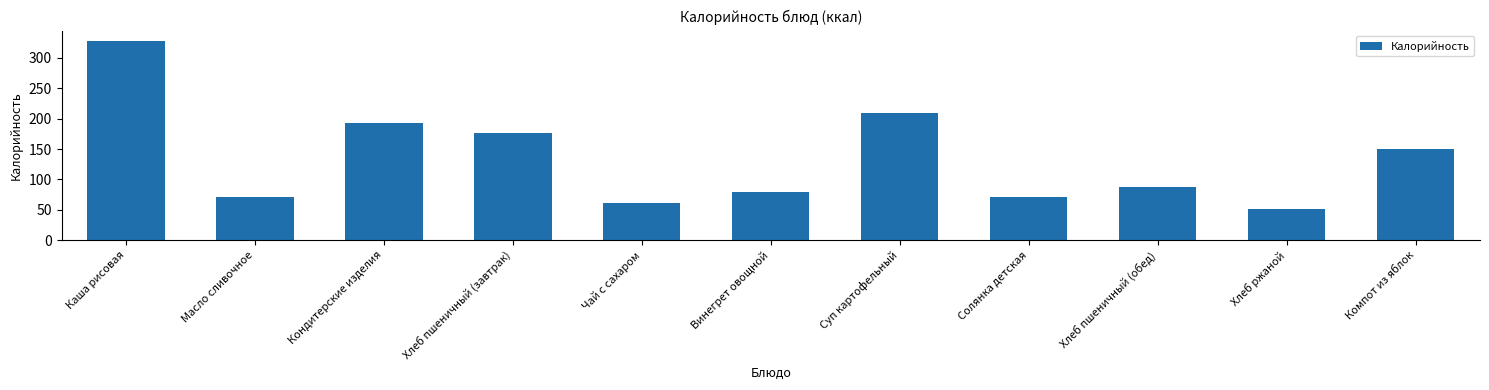

What is the sum of all values?

1479.4